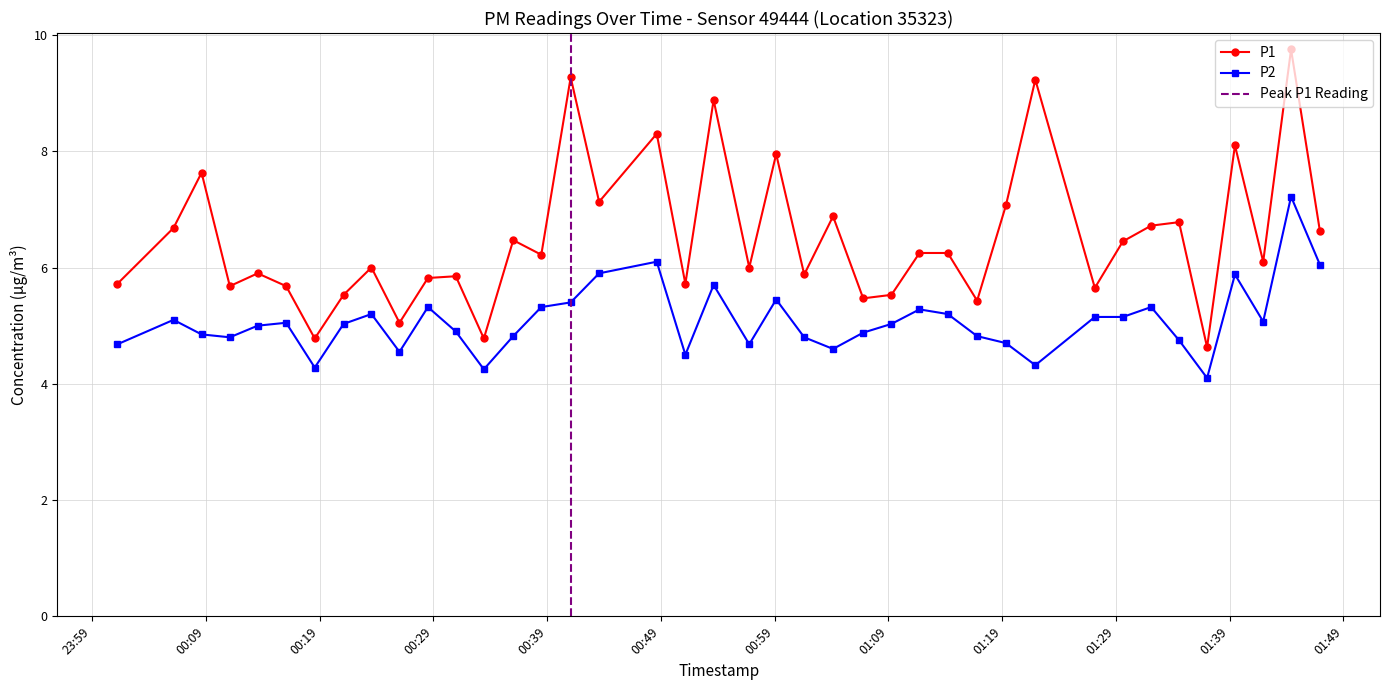

True or false: P1 and P2 cross at least once.

False